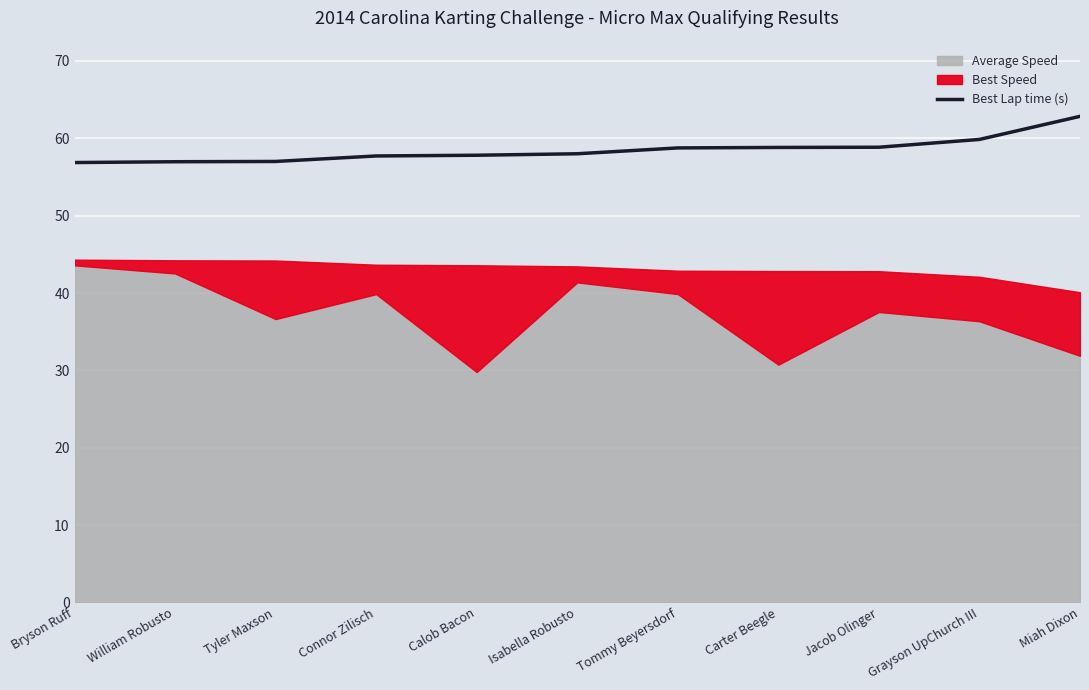

What is the sum of the values at Isabella Robusto and Jacob Olinger?

116.9